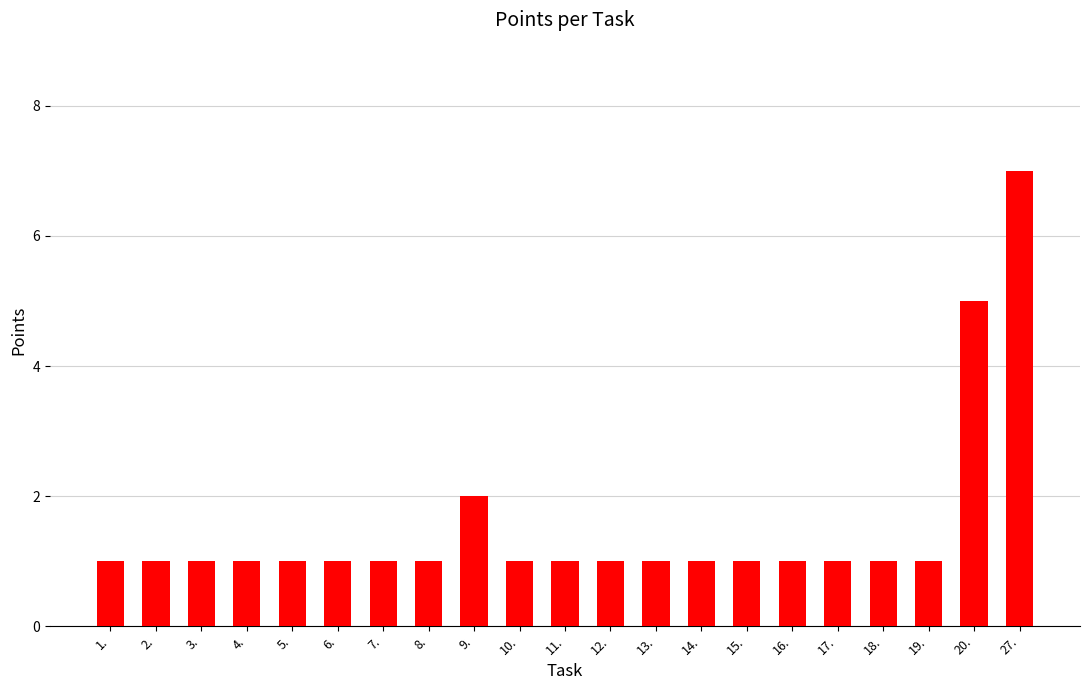

What is the label of the 20th bar from the left?

20.